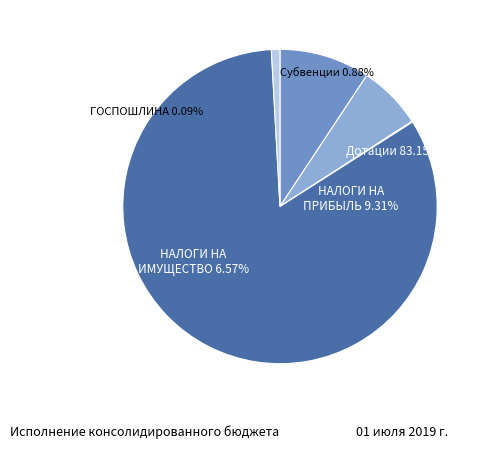

What is the ratio of the value at НАЛОГИ НА ИМУЩЕСТВО to the value at Субвенции бюджетам?

7.5